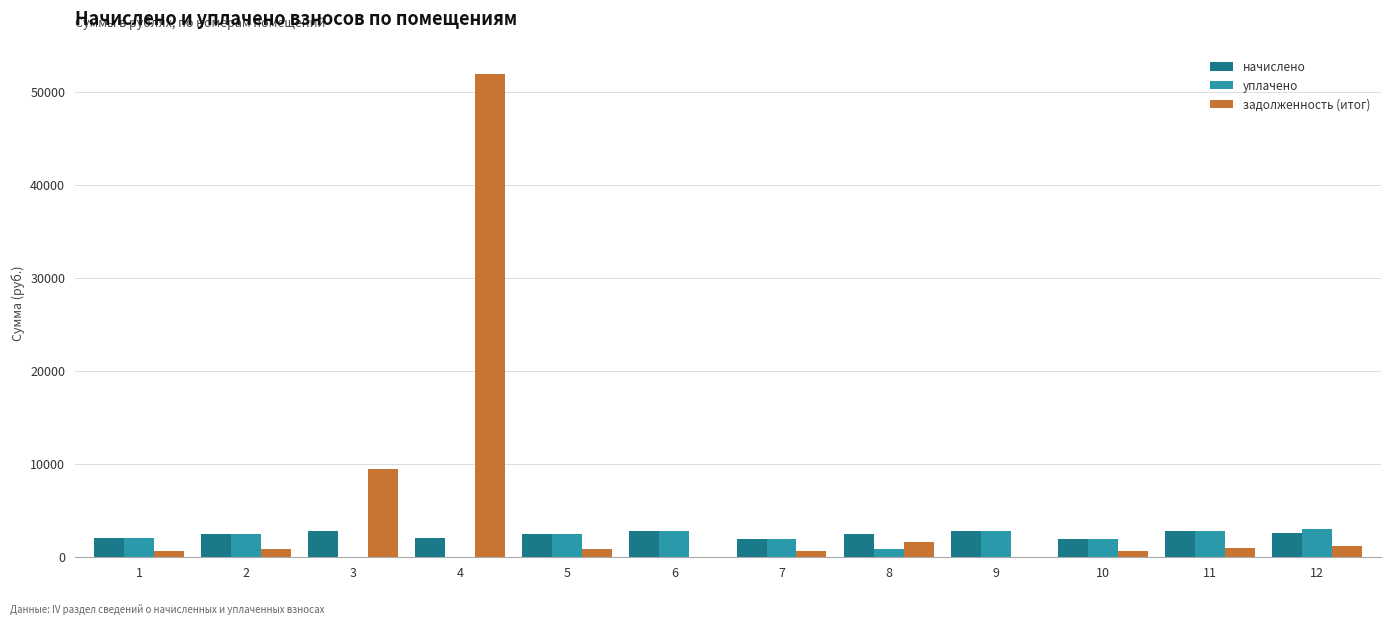

Which series has the largest total across all categories?

задолженность (итог)